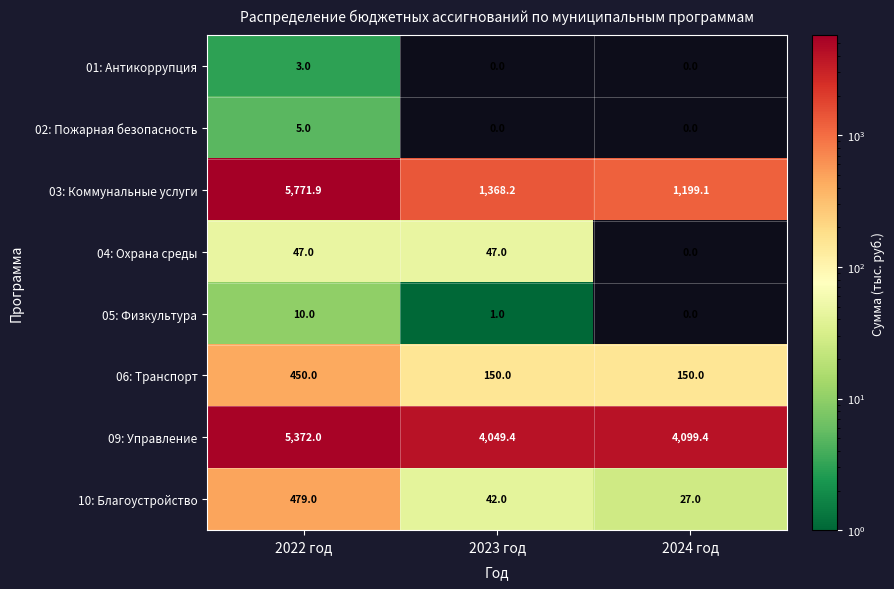

Reading left to right, what are all the values shown in this chart?

01: Антикоррупция: 3.0	0.0	0.0
02: Пожарная безопасность: 5.0	0.0	0.0
03: Коммунальные услуги: 5771.9	1368.2	1199.1
04: Охрана среды: 47.0	47.0	0.0
05: Физкультура: 10.0	1.0	0.0
06: Транспорт: 450.0	150.0	150.0
09: Управление: 5372.0	4049.4	4099.4
10: Благоустройство: 479.0	42.0	27.0